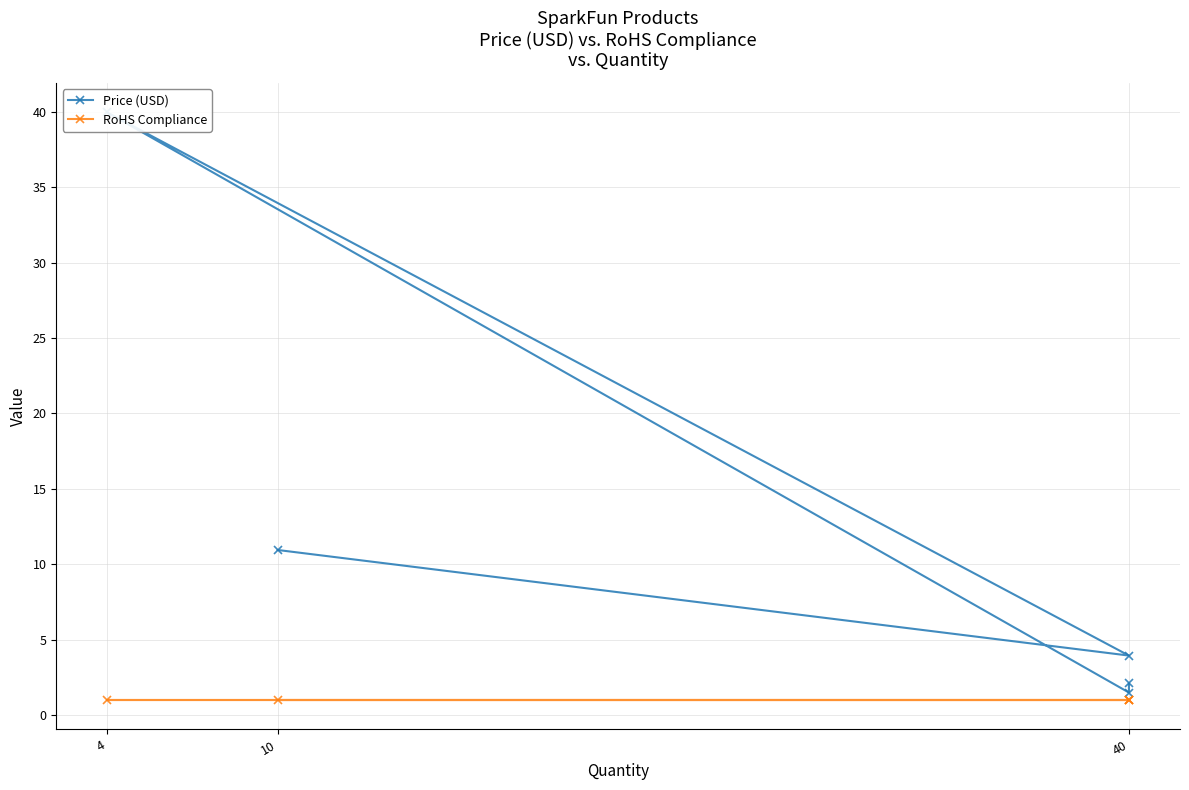

List the series in order of their overall mean, highest first.

Price (USD), RoHS Compliance